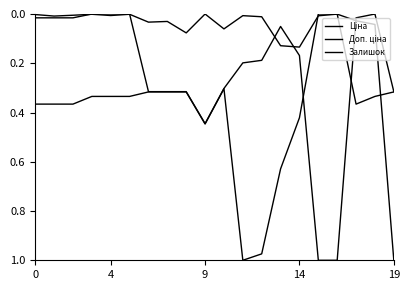

Reading left to right, transcribe all the data shown in this chart.

Ціна: 0.0	0.0	0.0	0.0	0.0	0.0	0.3	0.3	0.3	0.4	0.3	0.2	0.2	0.1	0.2	1.0	1.0	0.0	0.0	0.3
Доп. ціна: 0.4	0.4	0.4	0.3	0.3	0.3	0.3	0.3	0.3	0.4	0.3	1.0	1.0	0.6	0.4	0.0	0.0	0.4	0.3	0.3
Залишок: 0.0	0.0	0.0	0.0	0.0	0.0	0.0	0.0	0.1	0.0	0.1	0.0	0.0	0.1	0.1	0.0	0.0	0.0	0.0	1.0